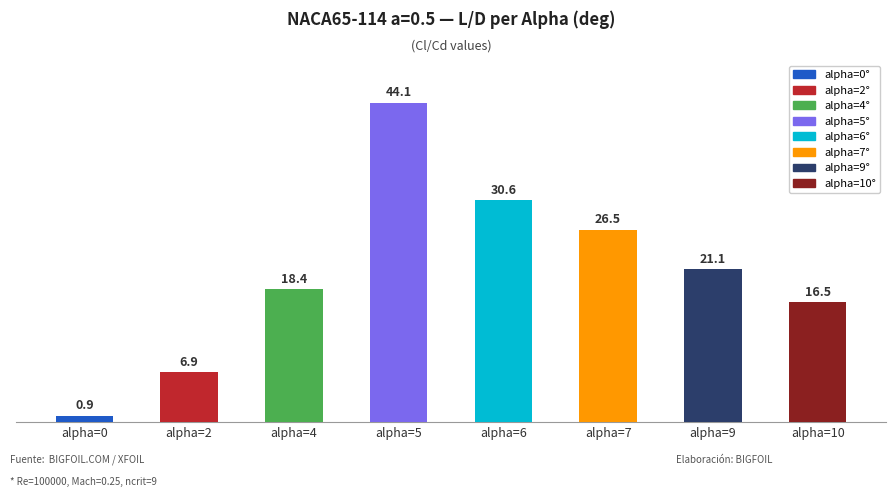

List the labels in order of value, largest first.

alpha=5, alpha=6, alpha=7, alpha=9, alpha=4, alpha=10, alpha=2, alpha=0